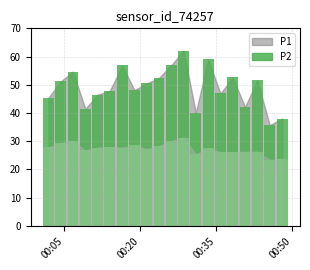

Reading left to right, extract all data points from this chart.

P1_bar: 45.4	51.2	54.6	41.5	46.5	47.9	56.9	48.1	50.5	52.5	57.0	62.0	40.1	59.1	46.9	52.6	42.1	51.5	35.7	38.0
P2_bar: 27.8	29.4	29.9	26.7	27.7	27.9	27.8	28.5	27.2	28.2	30.0	31.3	25.3	27.6	26.0	26.1	26.2	26.3	23.3	23.8